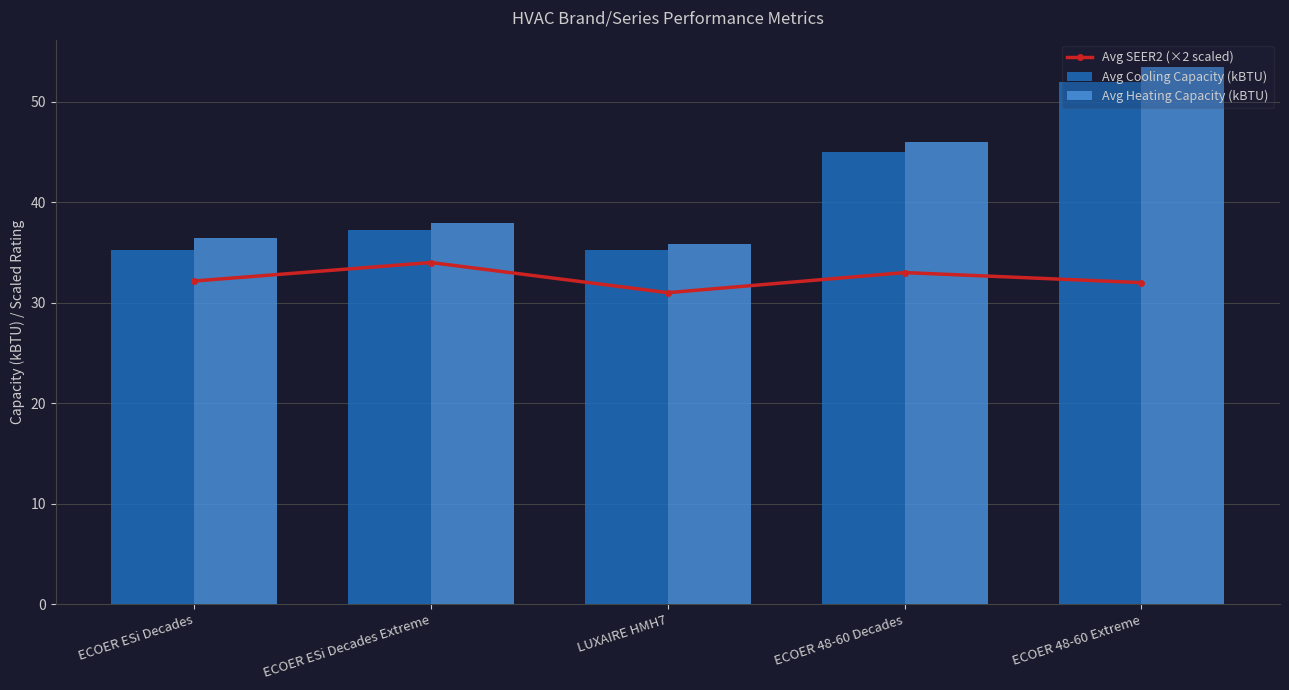

What is the total value across all series at ECOER ESi Decades Extreme?

109.2